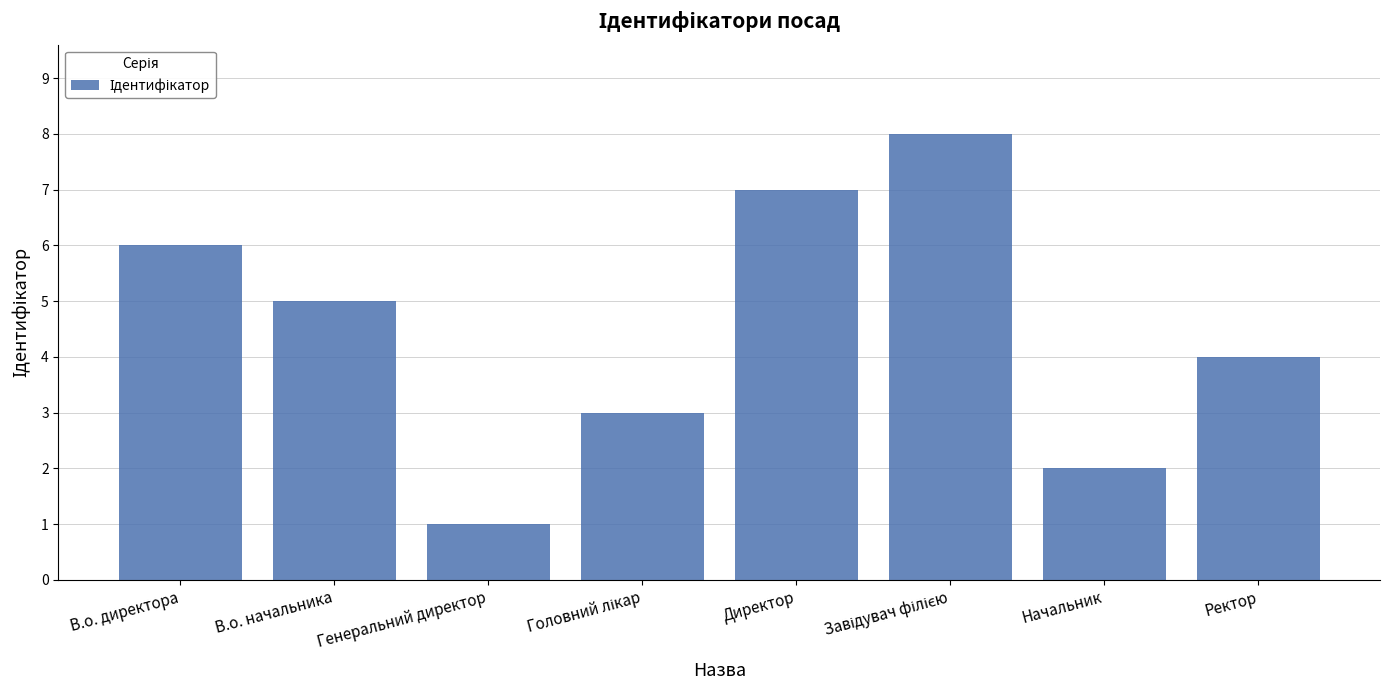

What is the value of the 6th bar from the left?

8